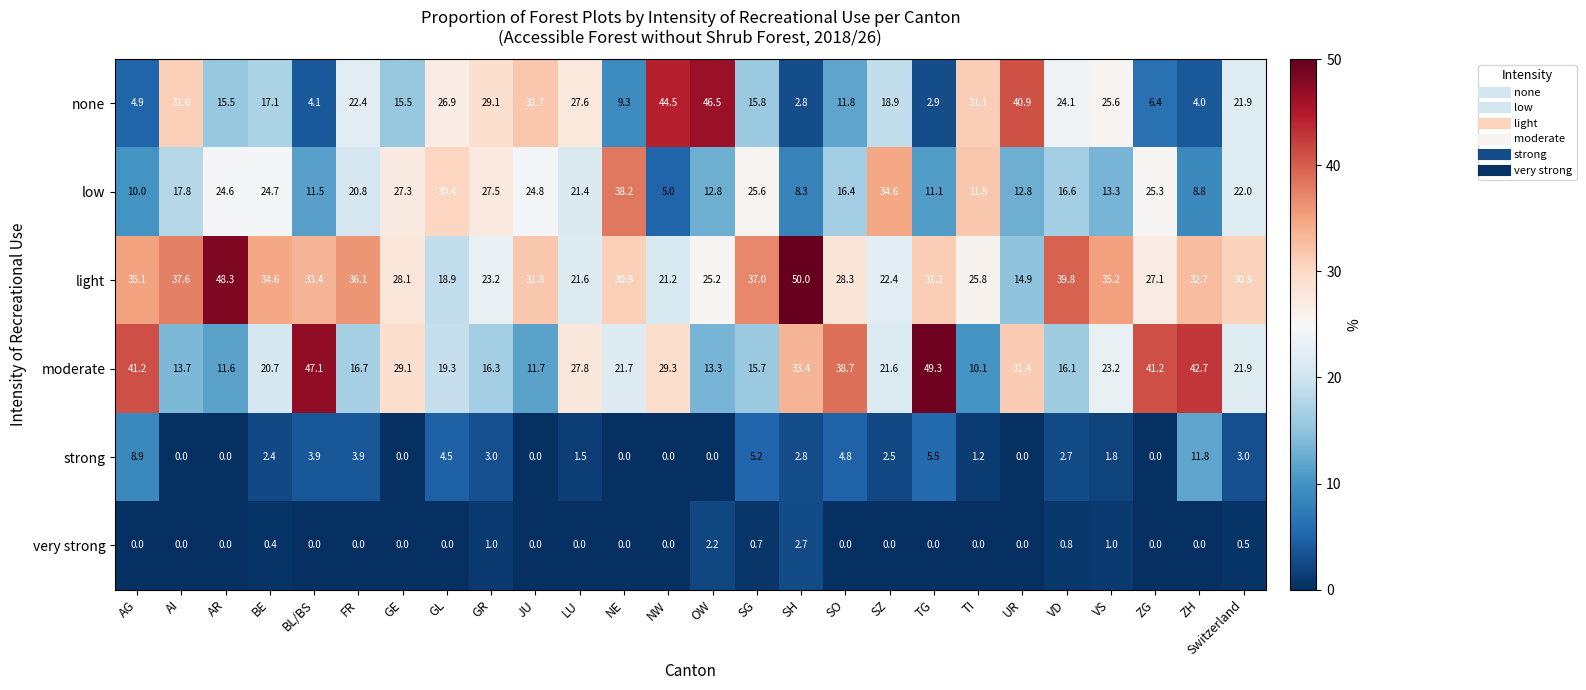

What is the difference between the maximum and minimum values in the moderate series?

39.2